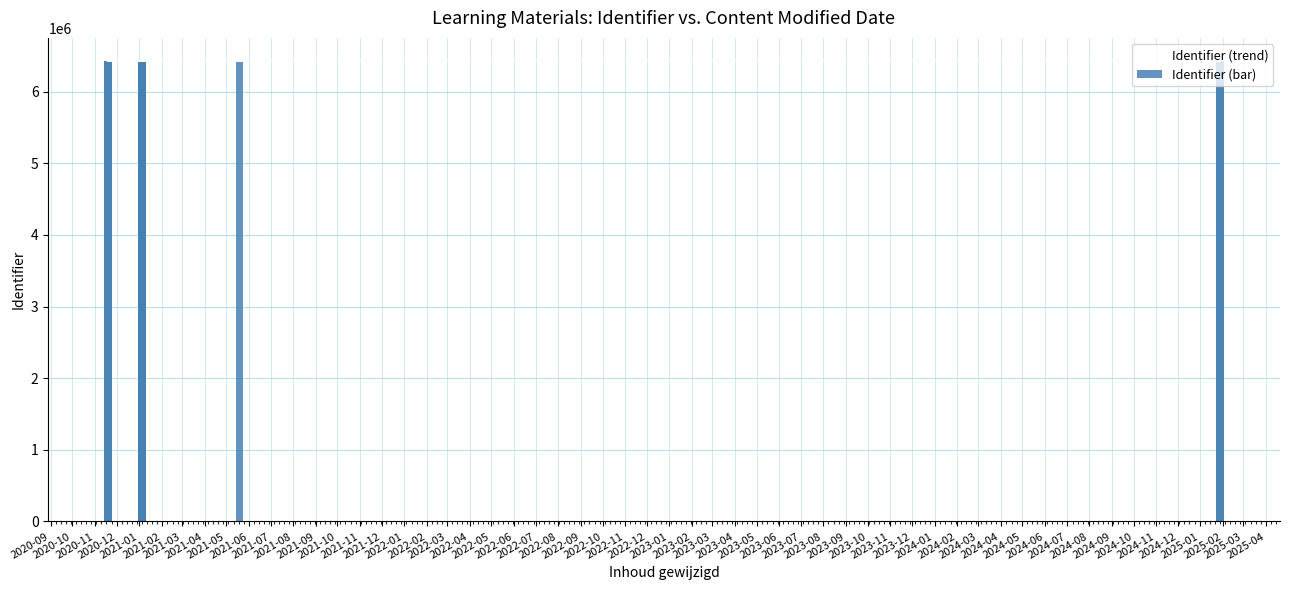

True or false: Identifier (bar) has a value of 6428719 at 2021-01.

True